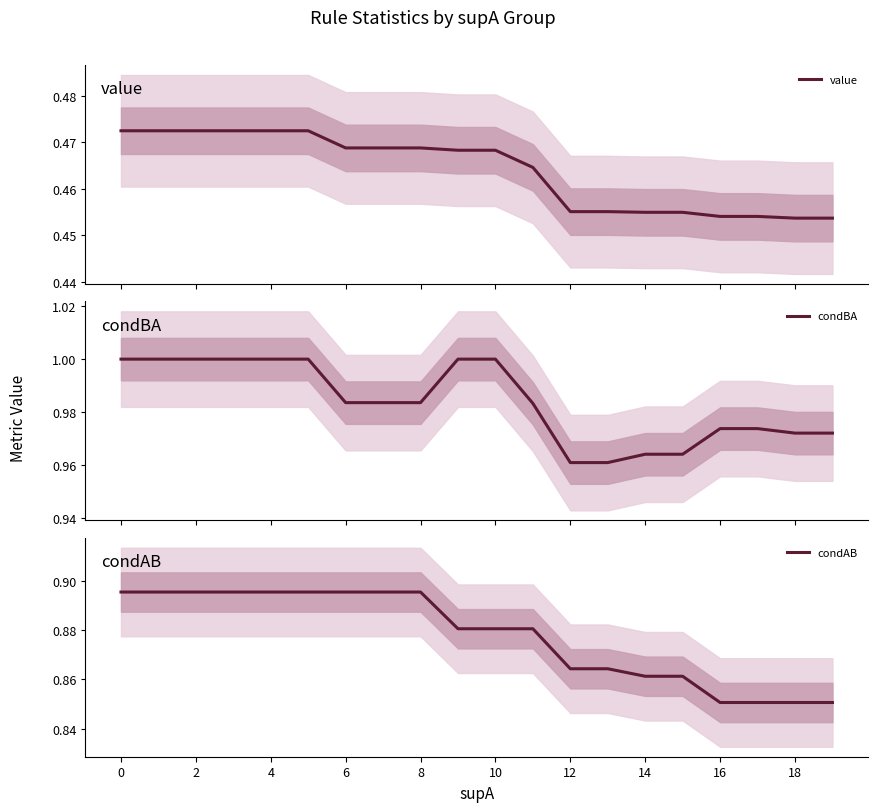

List the series in order of their overall mean, lowest first.

value, condAB, condBA